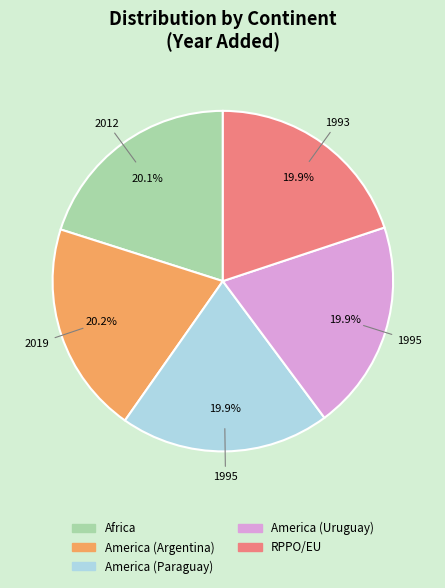

How many segments does this pie chart have?

5